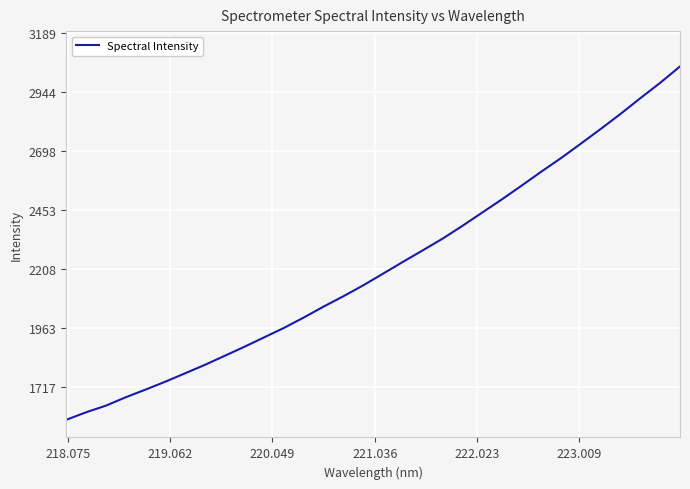

What is the minimum value shown in the chart?

1579.2